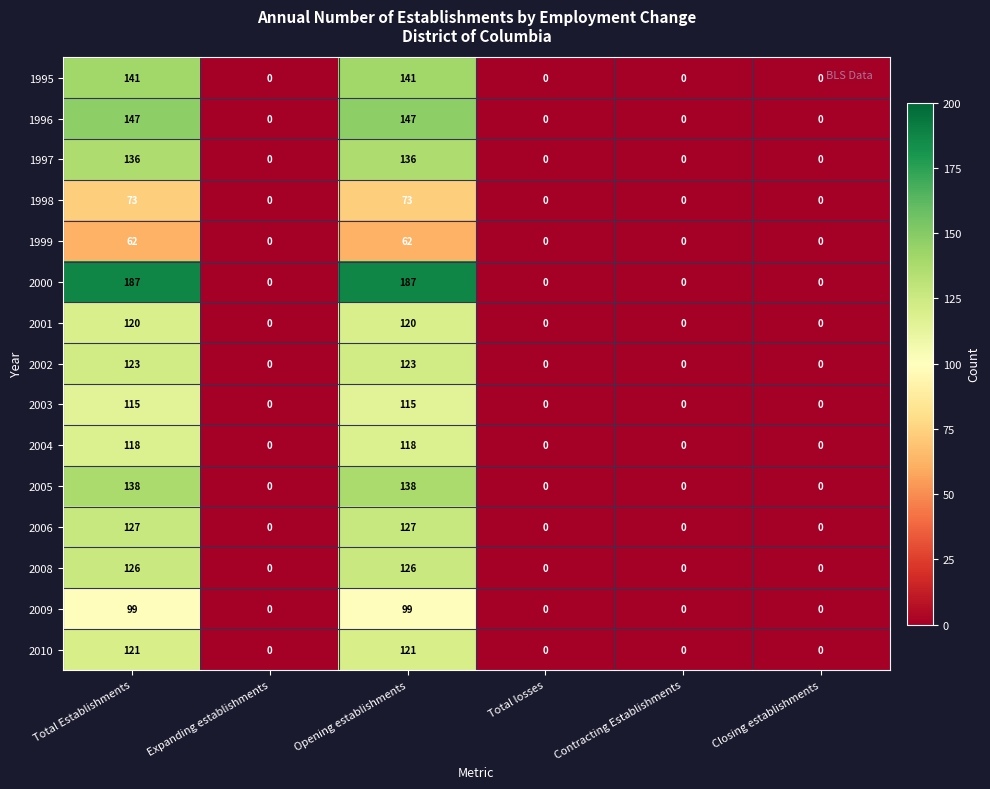

Is it true that 2001 equals 67 at Opening establishments?

False